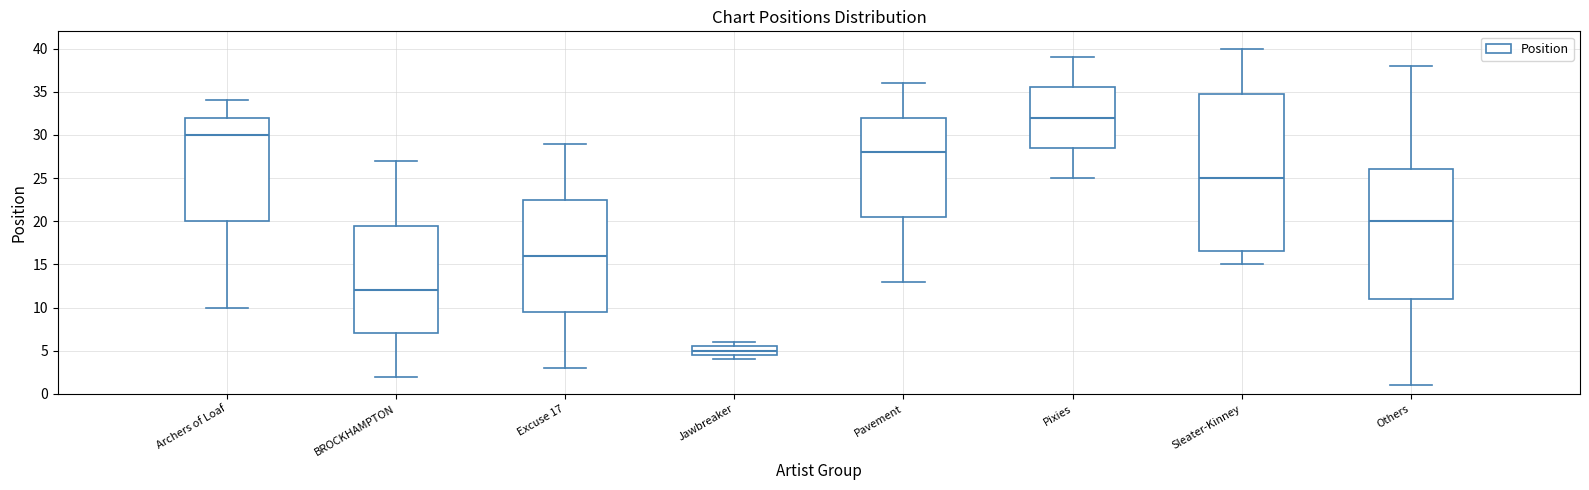

Reading left to right, transcribe this box plot: for each box, give where its median line is, the range the box spans, and where its two whiskers end, as read against the y-axis. The values are not printed on the chart, so give them approximately, as read against the axis.

Archers of Loaf: median 30.0, box 20.0 to 32.0, whiskers 10.0 to 34.0
BROCKHAMPTON: median 12.0, box 7.0 to 19.5, whiskers 2.0 to 27.0
Excuse 17: median 16.0, box 9.5 to 22.5, whiskers 3.0 to 29.0
Jawbreaker: median 5.0, box 4.5 to 5.5, whiskers 4.0 to 6.0
Pavement: median 28.0, box 20.5 to 32.0, whiskers 13.0 to 36.0
Pixies: median 32.0, box 28.5 to 35.5, whiskers 25.0 to 39.0
Sleater-Kinney: median 25.0, box 16.5 to 35.0, whiskers 15.0 to 40.0
Others: median 20.0, box 11.0 to 26.0, whiskers 1.0 to 38.0